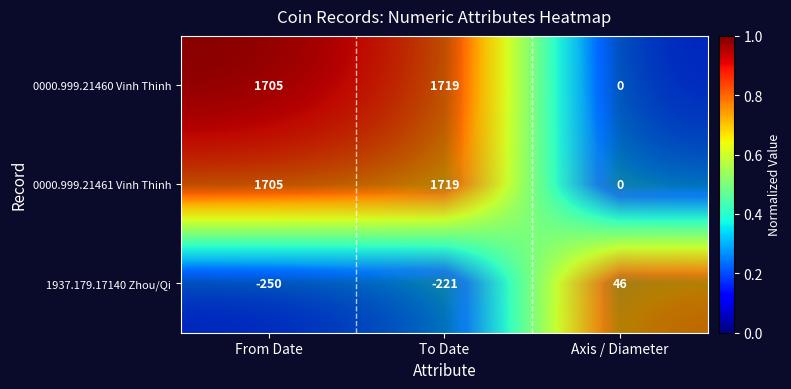

What is the total value across all series at To Date?

1.8